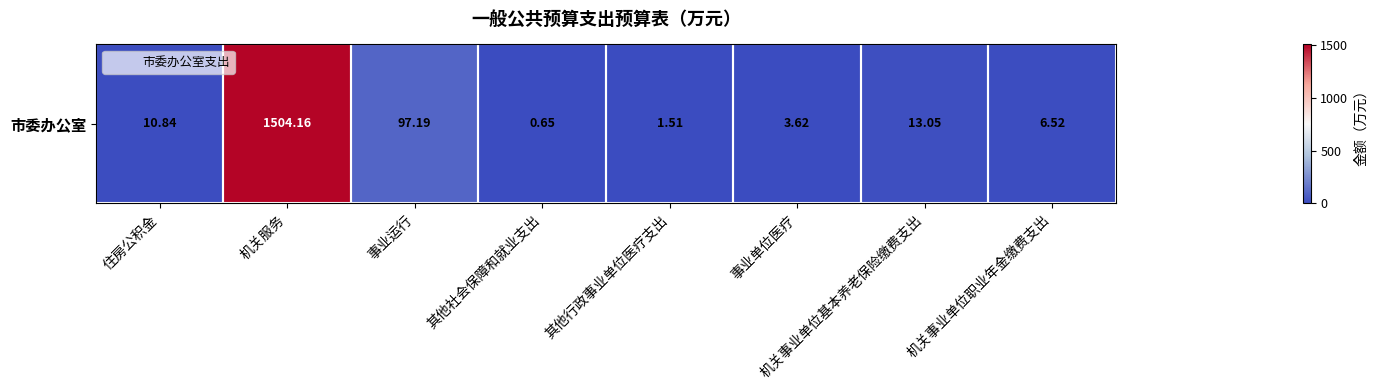

What is the sum of all values?

1637.5